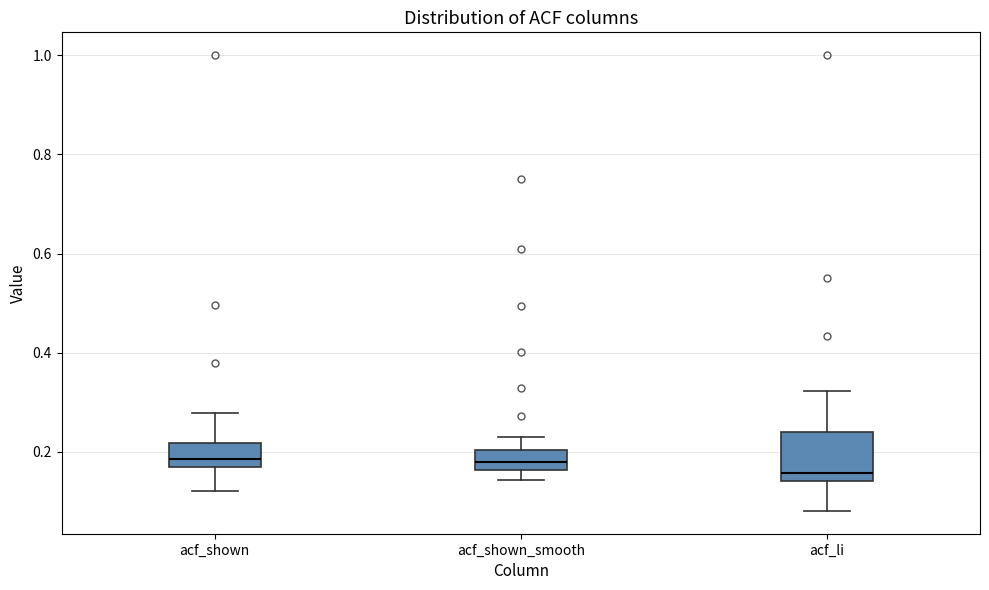

Where is the upper edge of the box for acf_li on the y-axis? The values are not printed on the chart, so give them approximately, as read against the axis.

0.24